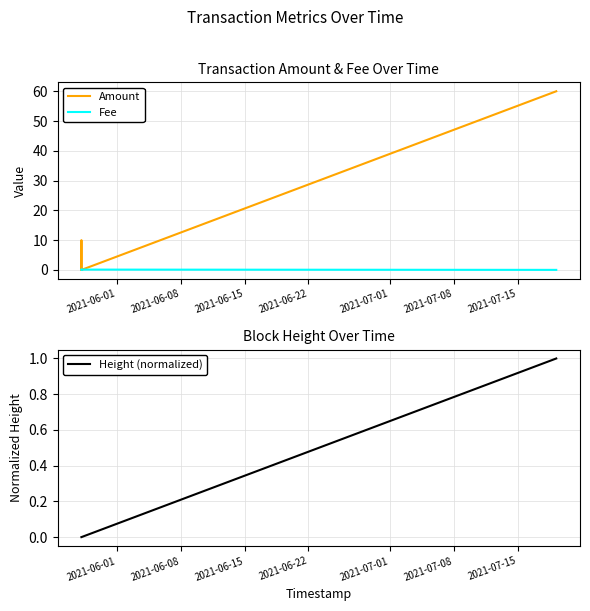

True or false: Height (normalized) has more than 2 interior local peaks.

False